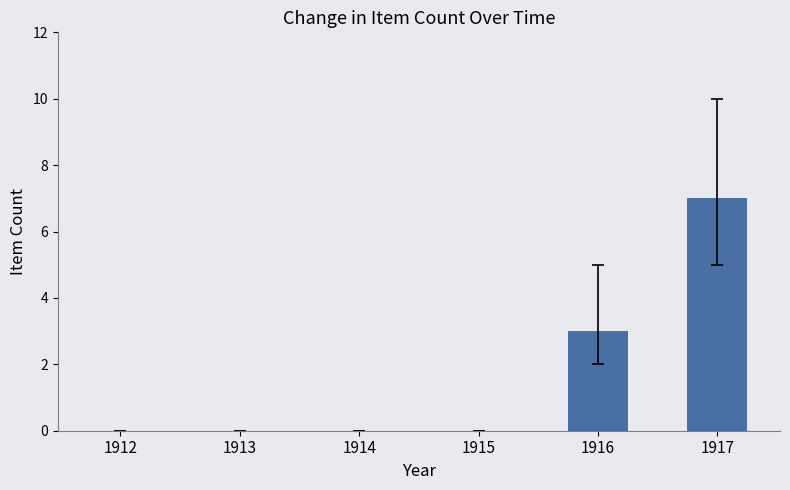

Which has a higher value, 1912 or 1916?

1916